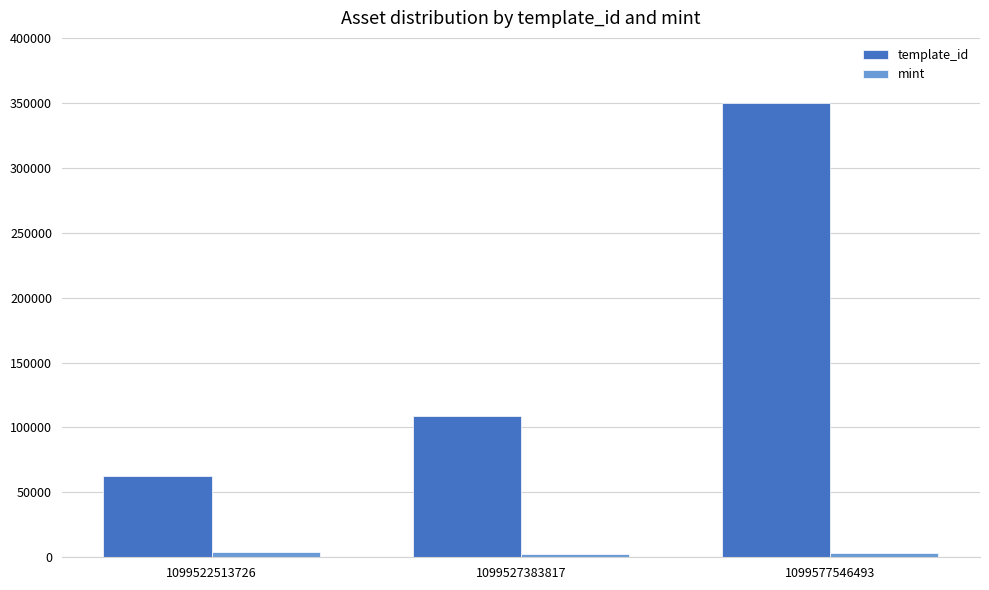

What are all the series names shown in the legend?

template_id, mint